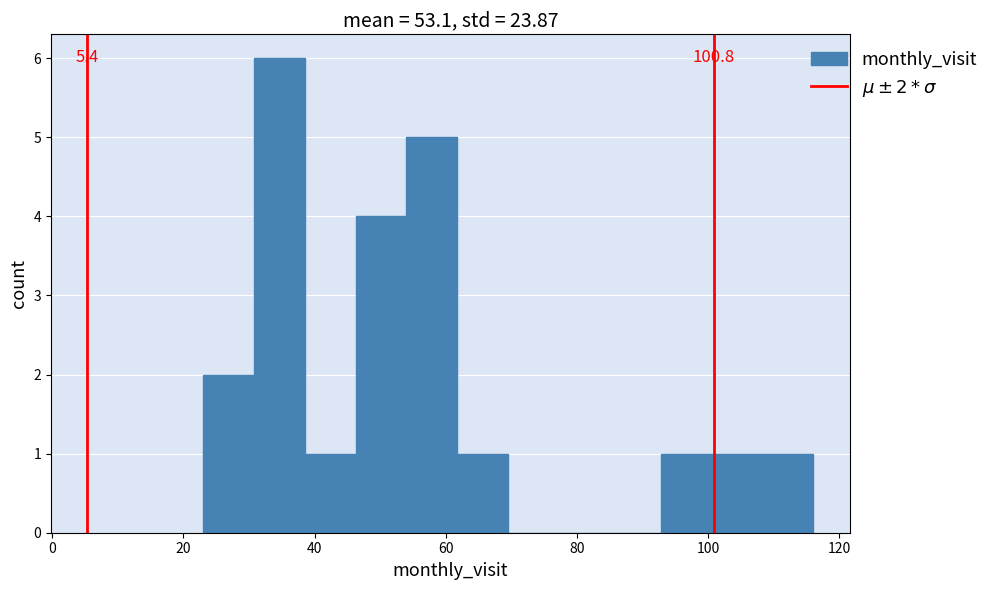

Read against the x-axis, roughly where is the centre of the tallest bar?

34